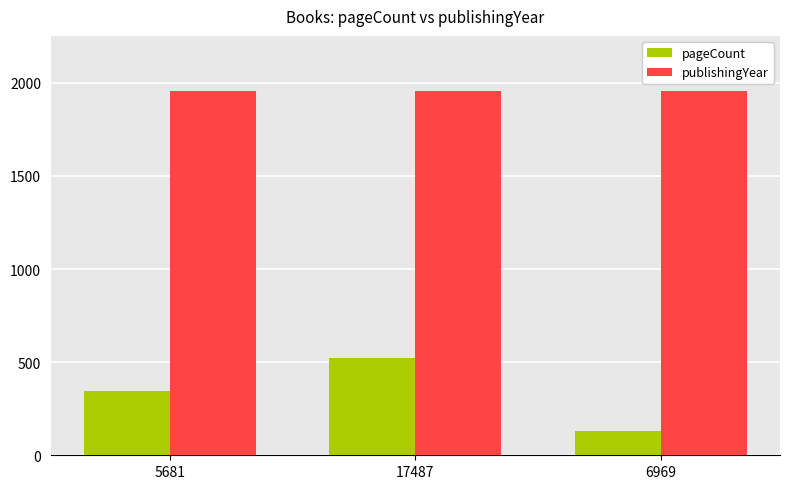

At which category is the sum across all series the highest?

17487